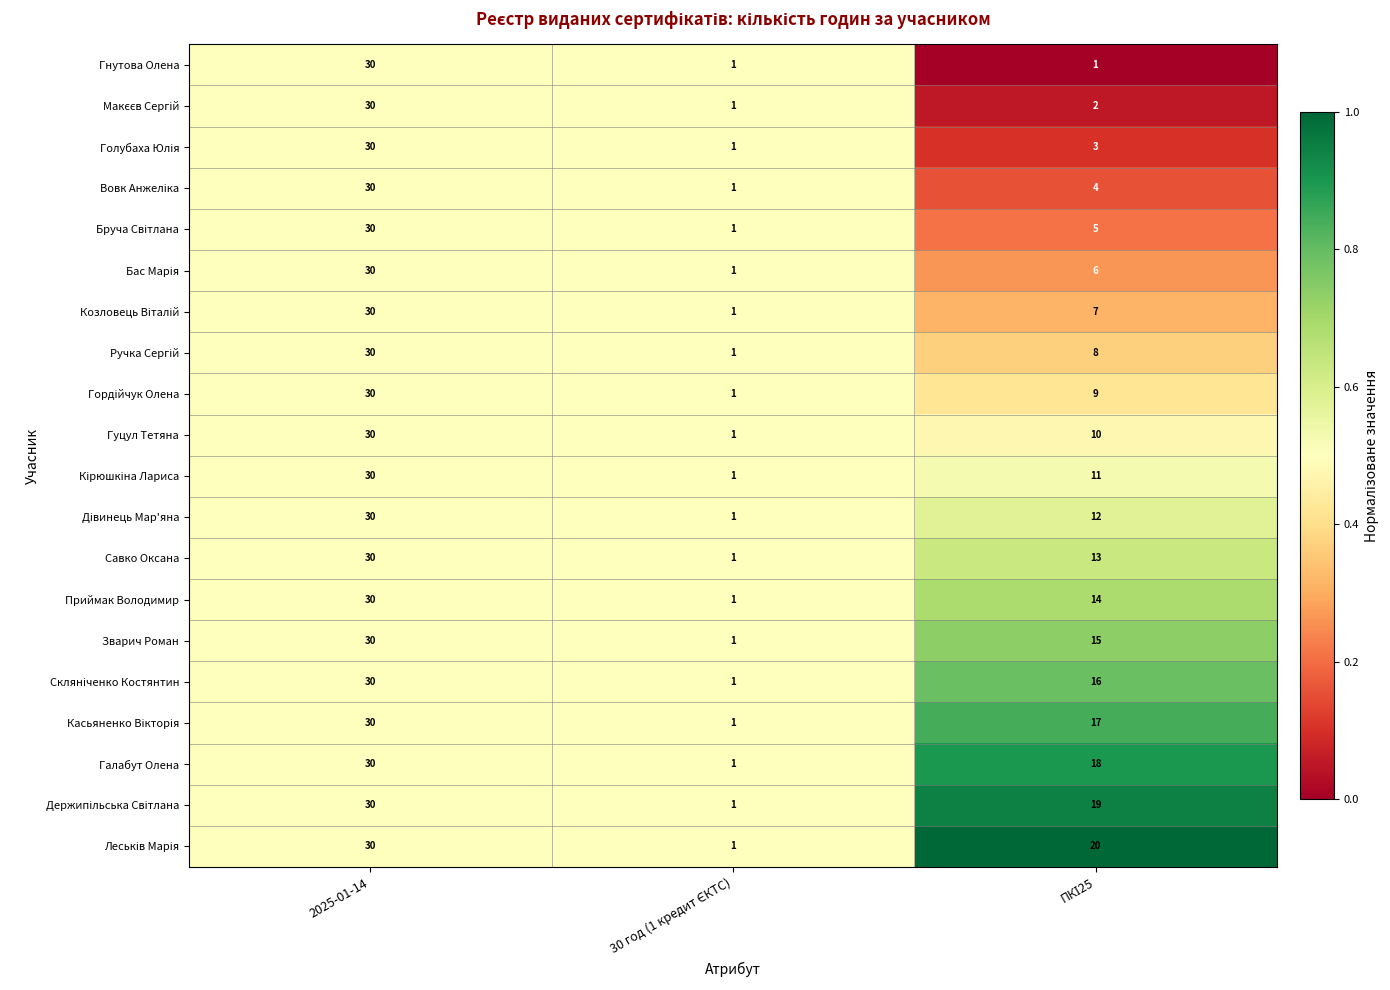

At which label does Савко Оксана first exceed 13?

2025-01-14